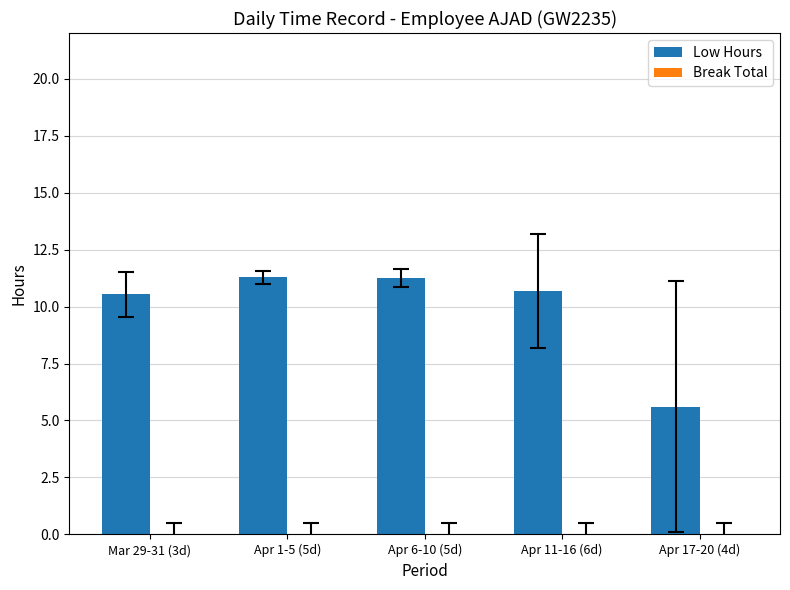

Where does the data first go above 10?

Mar 29-31 (3d)